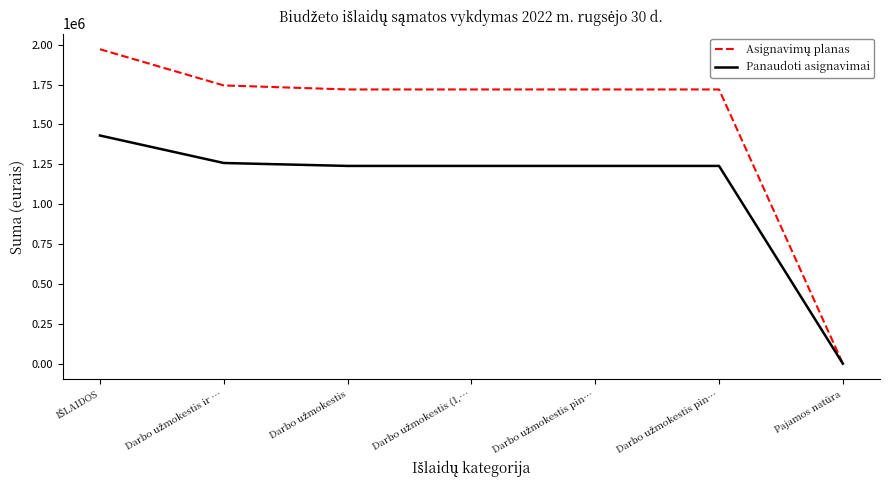

True or false: Asignavimų planas and Panaudoti asignavimai cross at least once.

False